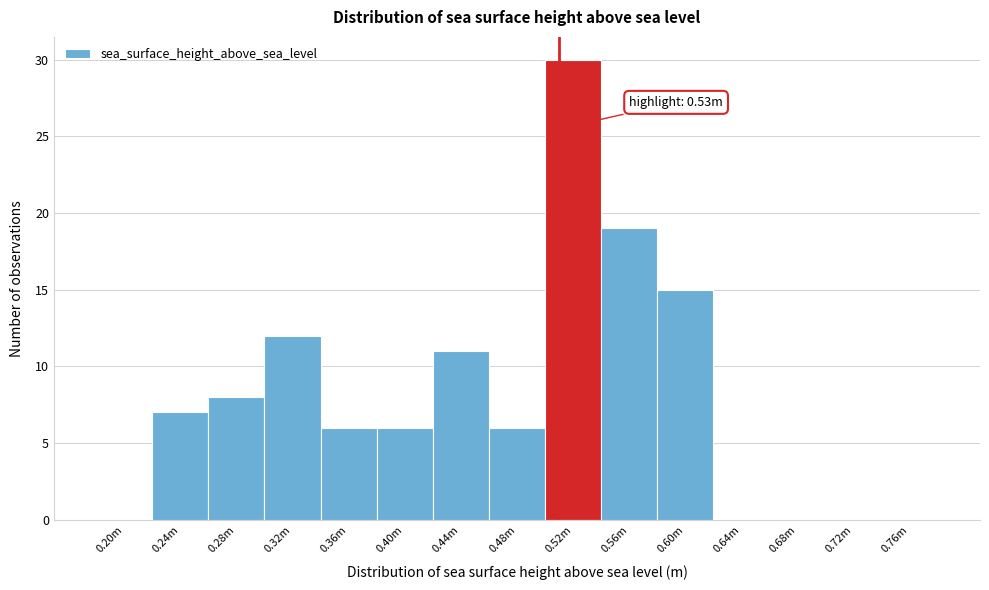

Reading right to left, list all the values displayed in this chart.

0.76m=0	0.72m=0	0.68m=0	0.64m=0	0.60m=15	0.56m=19	0.52m=30	0.48m=6	0.44m=11	0.40m=6	0.36m=6	0.32m=12	0.28m=8	0.24m=7	0.20m=0